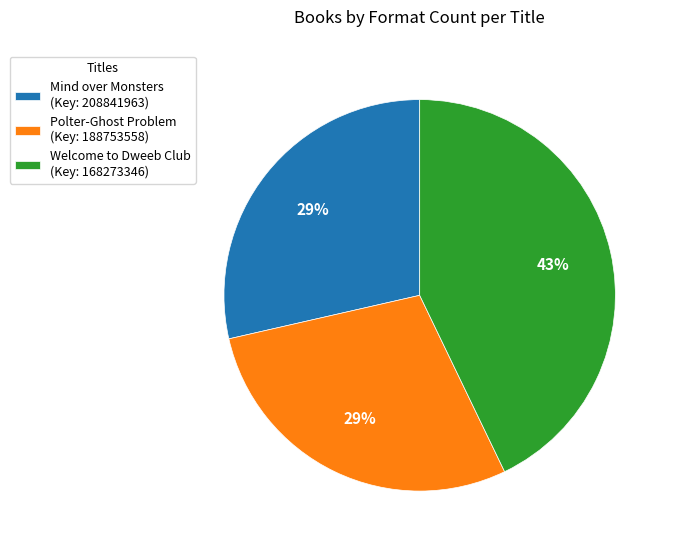

Is Polter-Ghost Problem the majority of the pie?

No